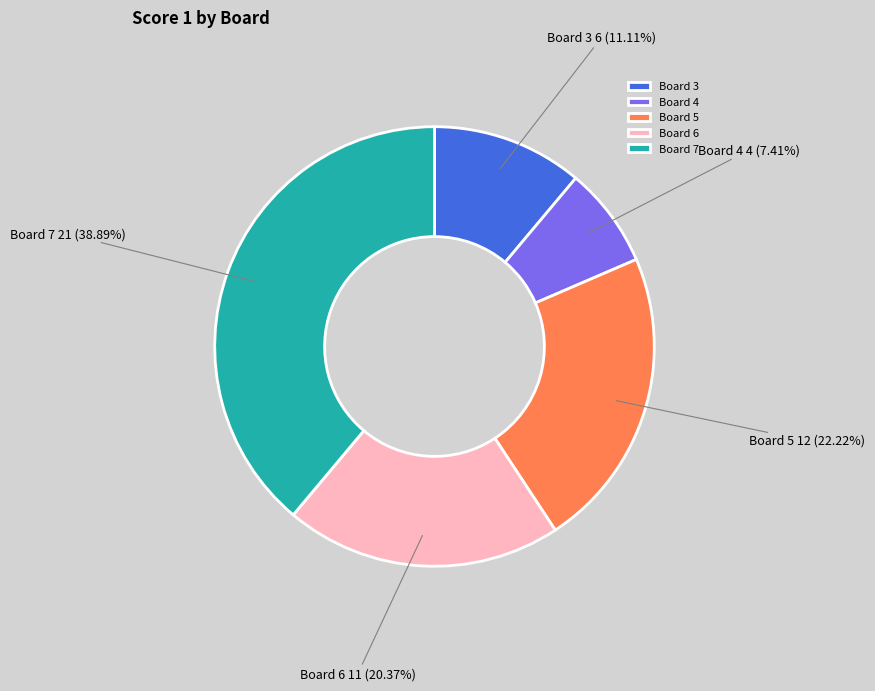

Combined, do Board 4 and Board 5 account for over 50%?

No